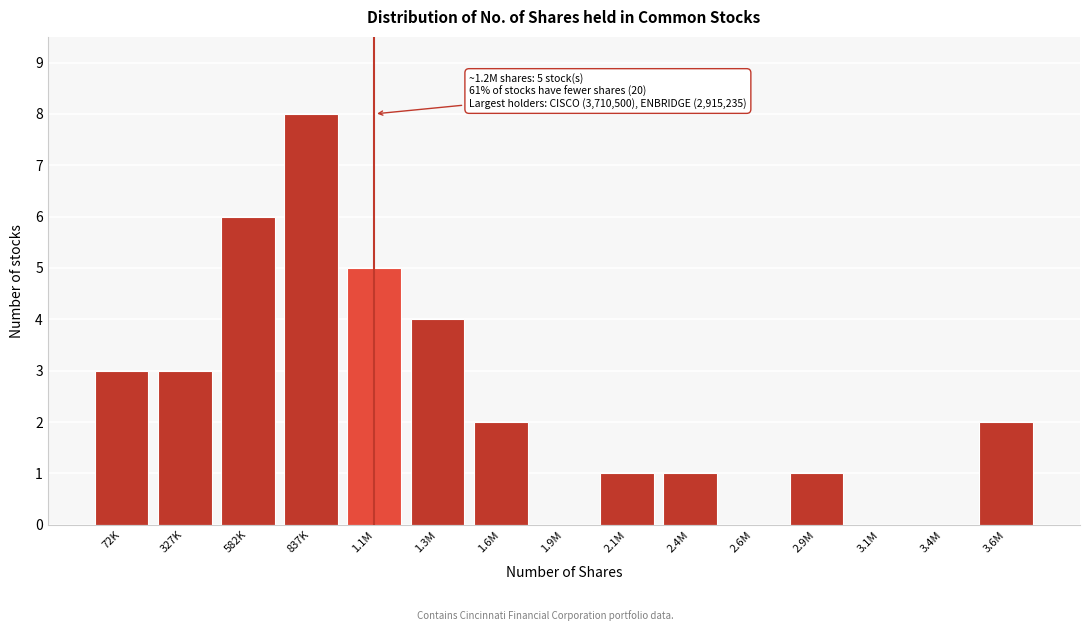

Reading right to left, extract all data points from this chart.

3.6M=2	3.4M=0	3.1M=0	2.9M=1	2.6M=0	2.4M=1	2.1M=1	1.9M=0	1.6M=2	1.3M=4	1.1M=5	837K=8	582K=6	327K=3	72K=3